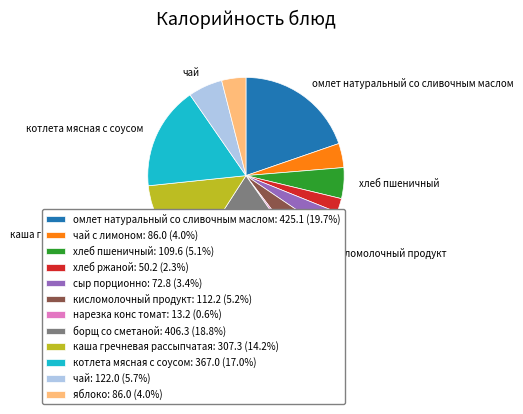

Combined, do нарезка конс томат: 13.2 (0.6%) and кисломолочный продукт: 112.2 (5.2%) account for over 50%?

No